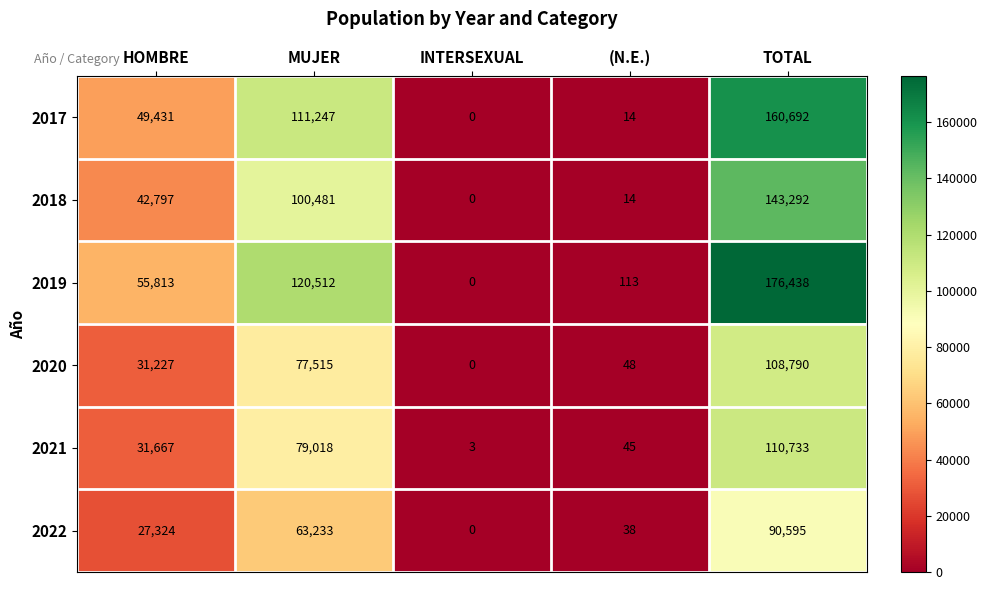

What is the sum of all 2017 values?

321384